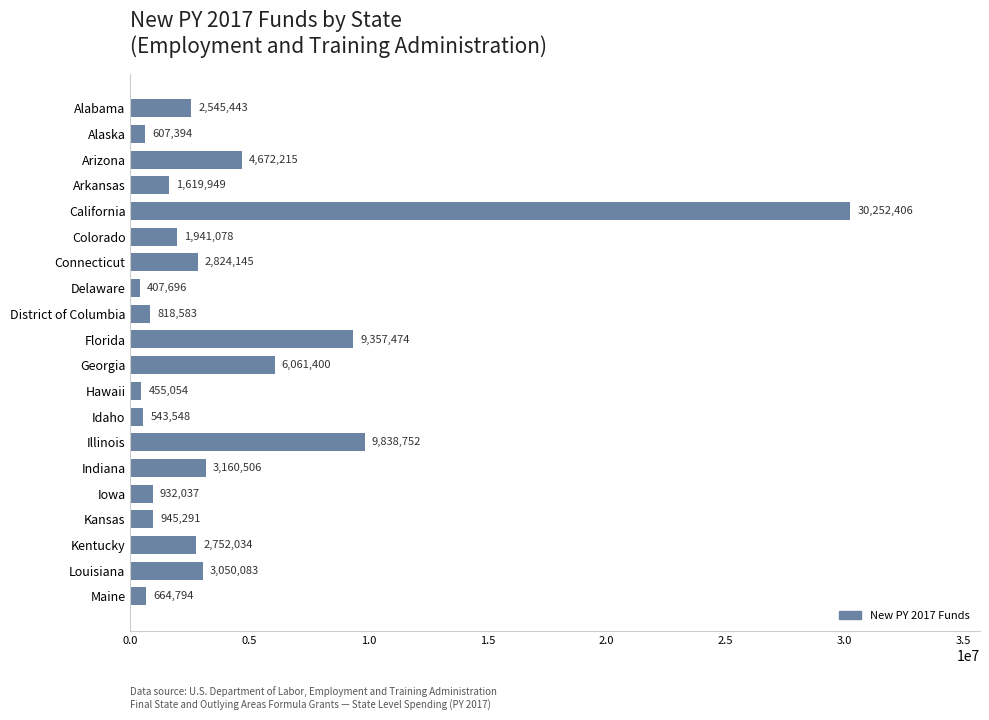

The chart shows a value of 2752034 at Kentucky. True or false?

True